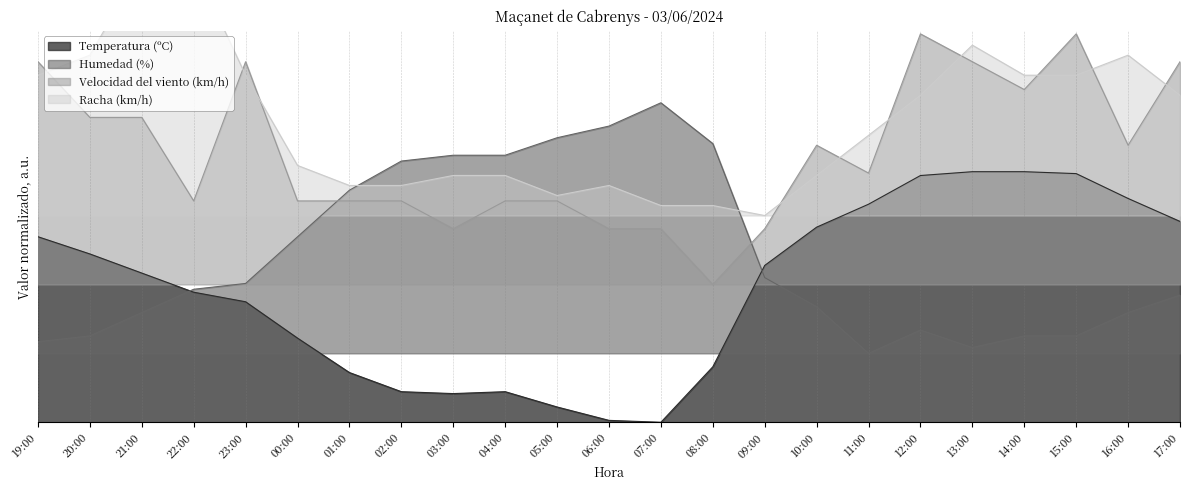

What is the label of the 23rd point from the left?

17:00